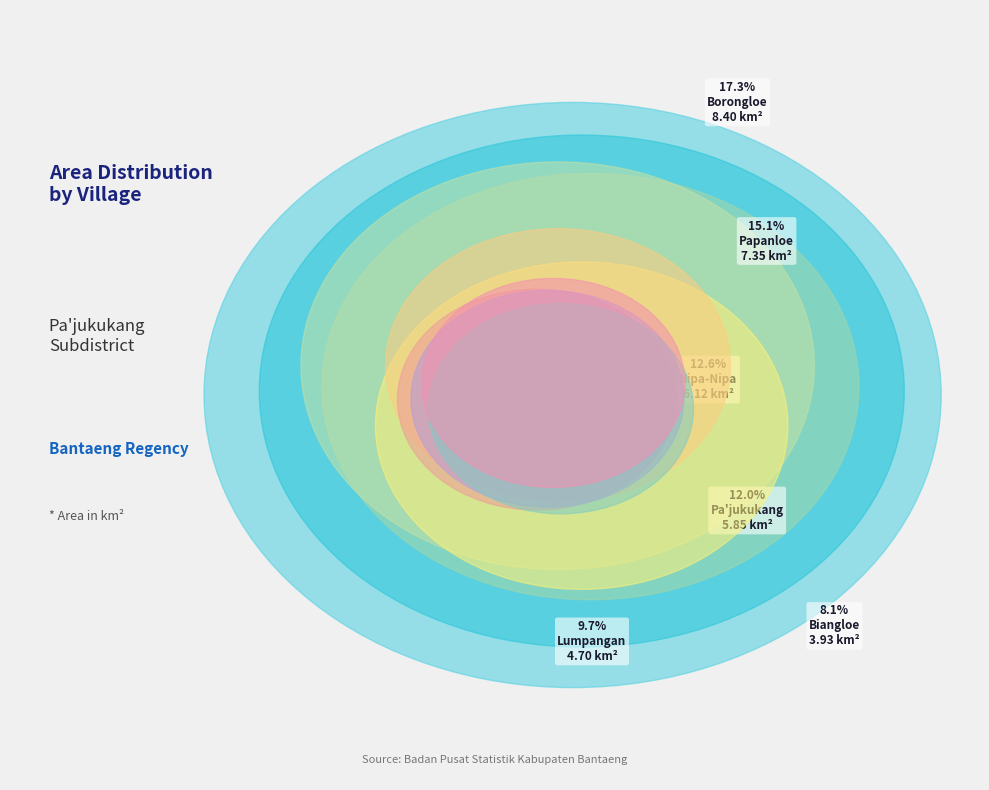

Rank the categories by value from highest to lowest.

Borongloe, Papanloe, Nipa-Nipa, Pa'jukukang, Lumpangan, Biangloe, Baruga, Biangkeke, Batukaraeng, Rappoa